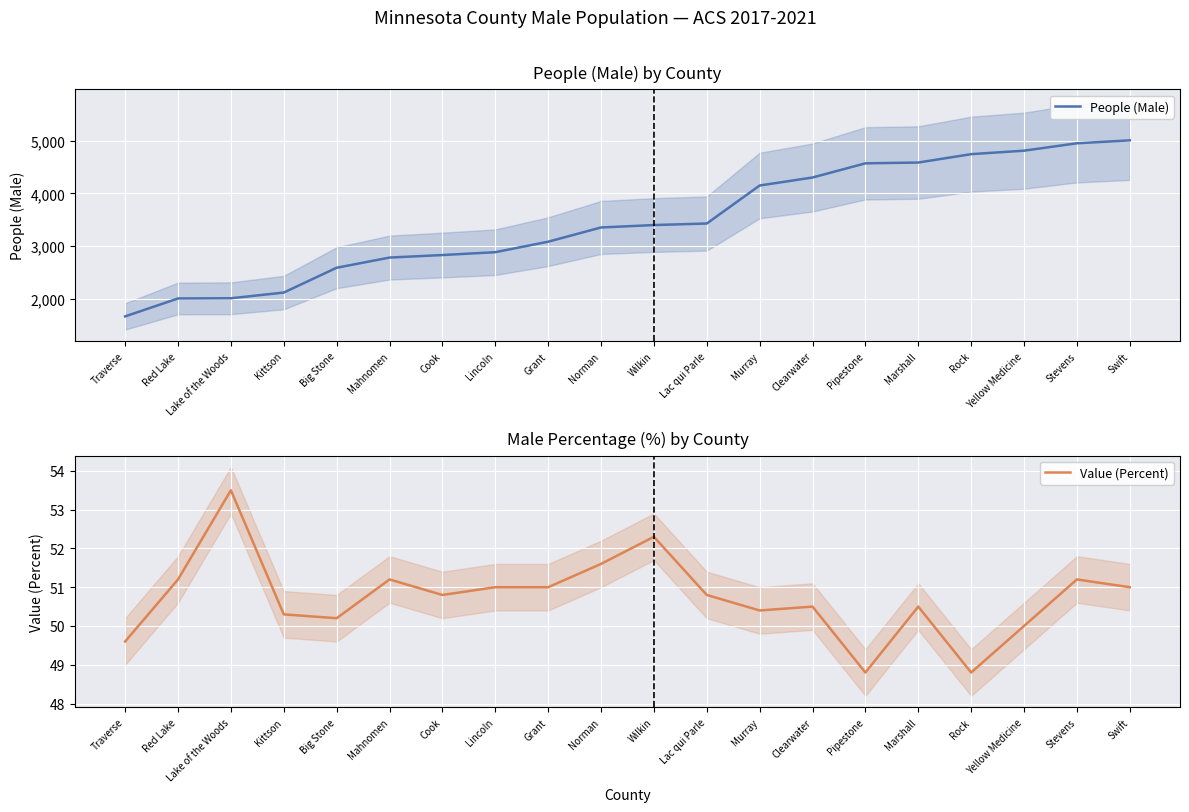

What are all the series names shown in the legend?

People (Male), Value (Percent)